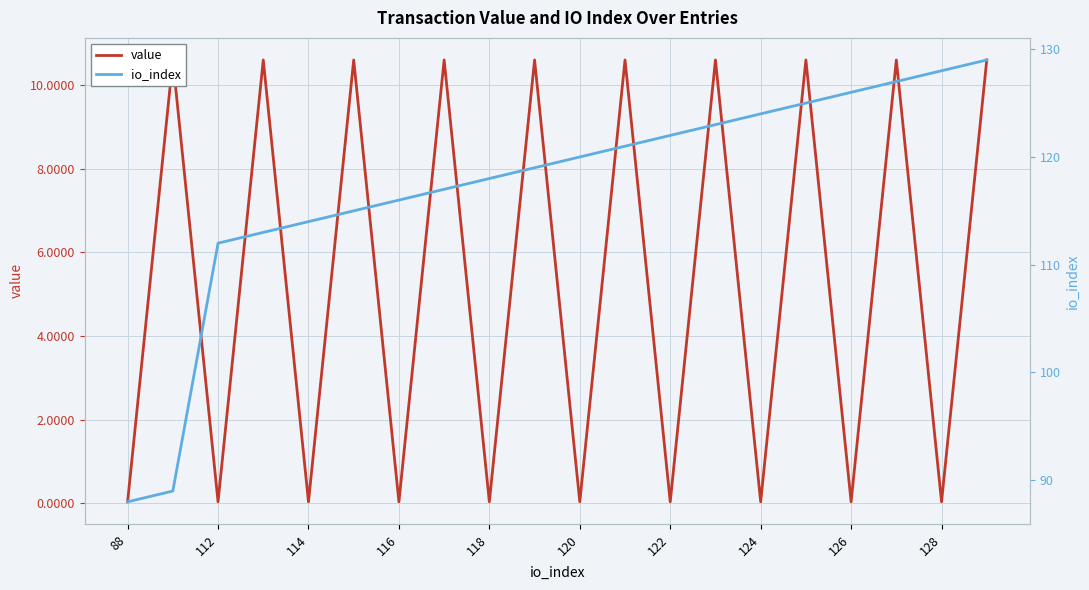

What is the average value of the io_index series?

117.3